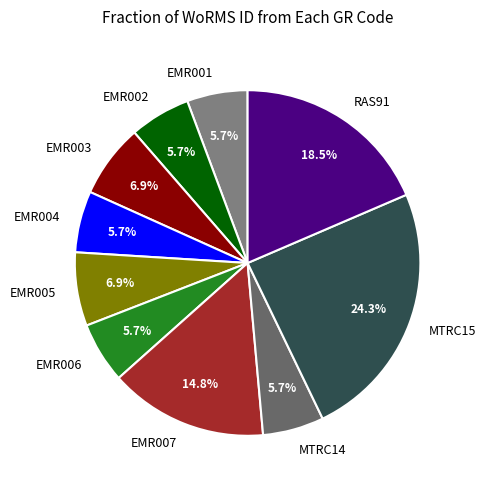

Is it true that MTRC14 is 6% of the pie?

True